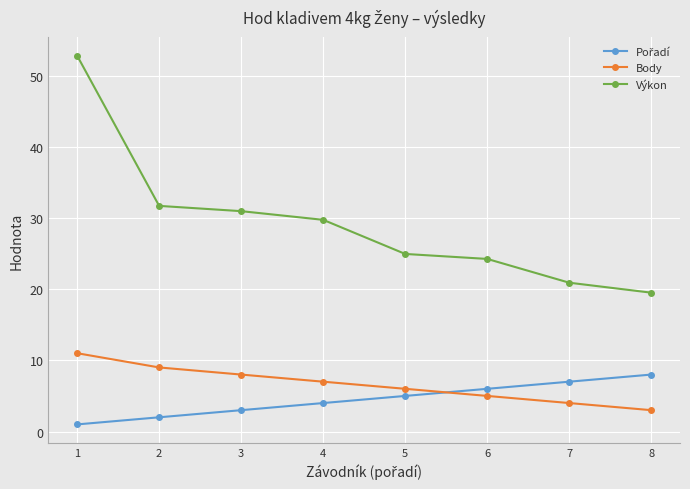

What is the value of the Body point at the 4th from the left?

7.0